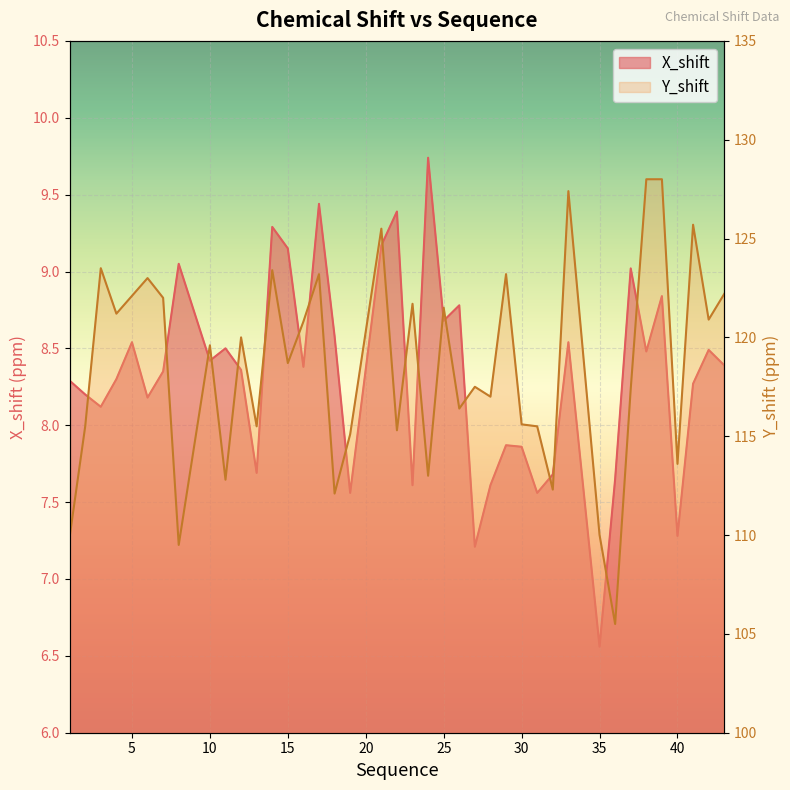

List the series in order of their overall mean, highest first.

Y_shift, X_shift